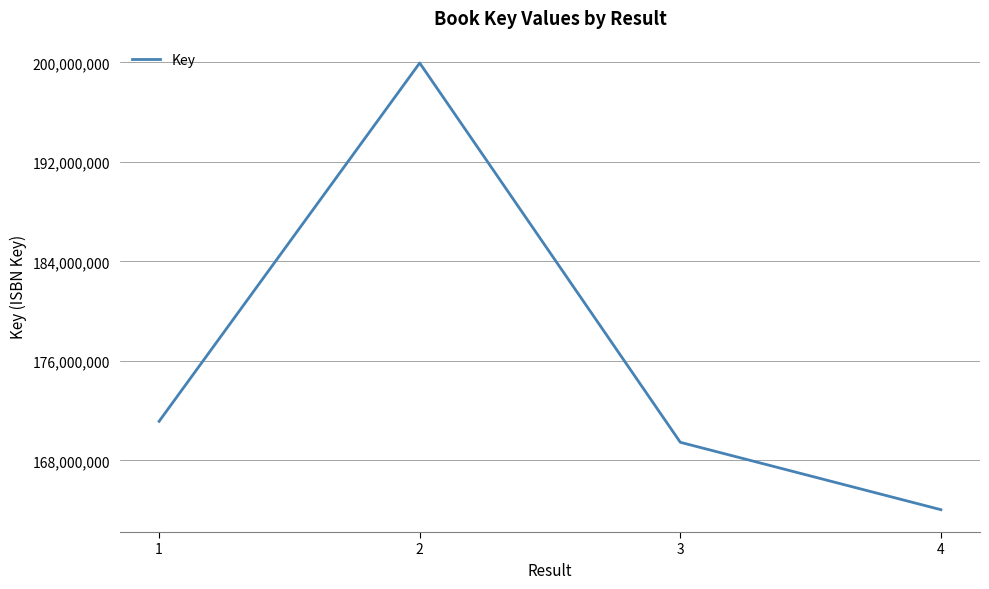

At which category does the data reach its first local peak?

2